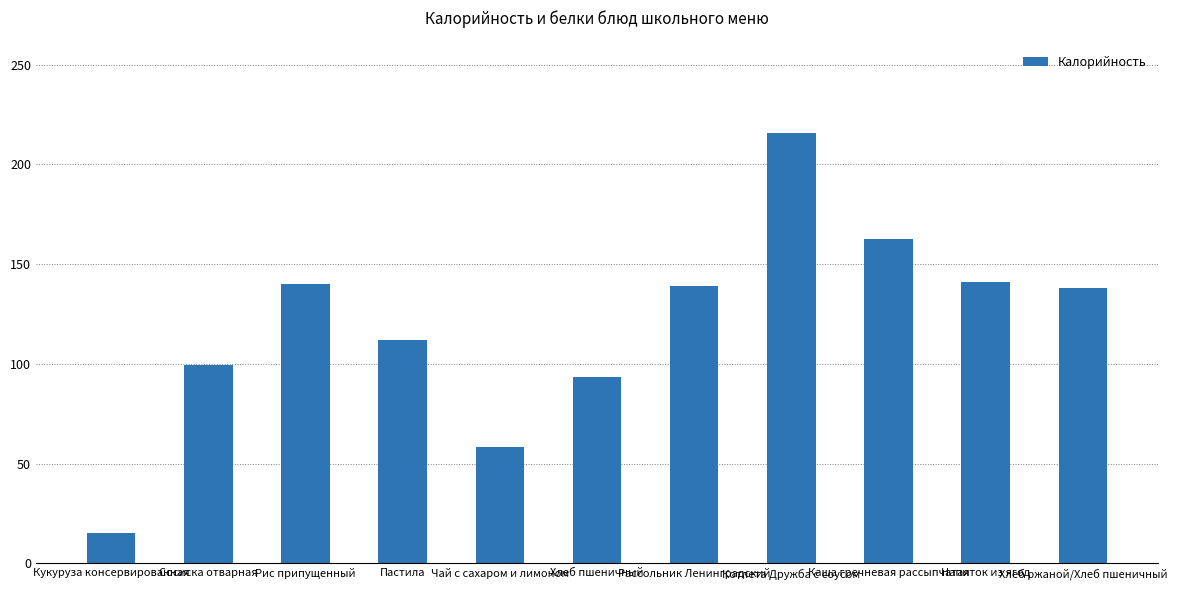

Is it true that the value at Рис припущенный is 140.1?

True